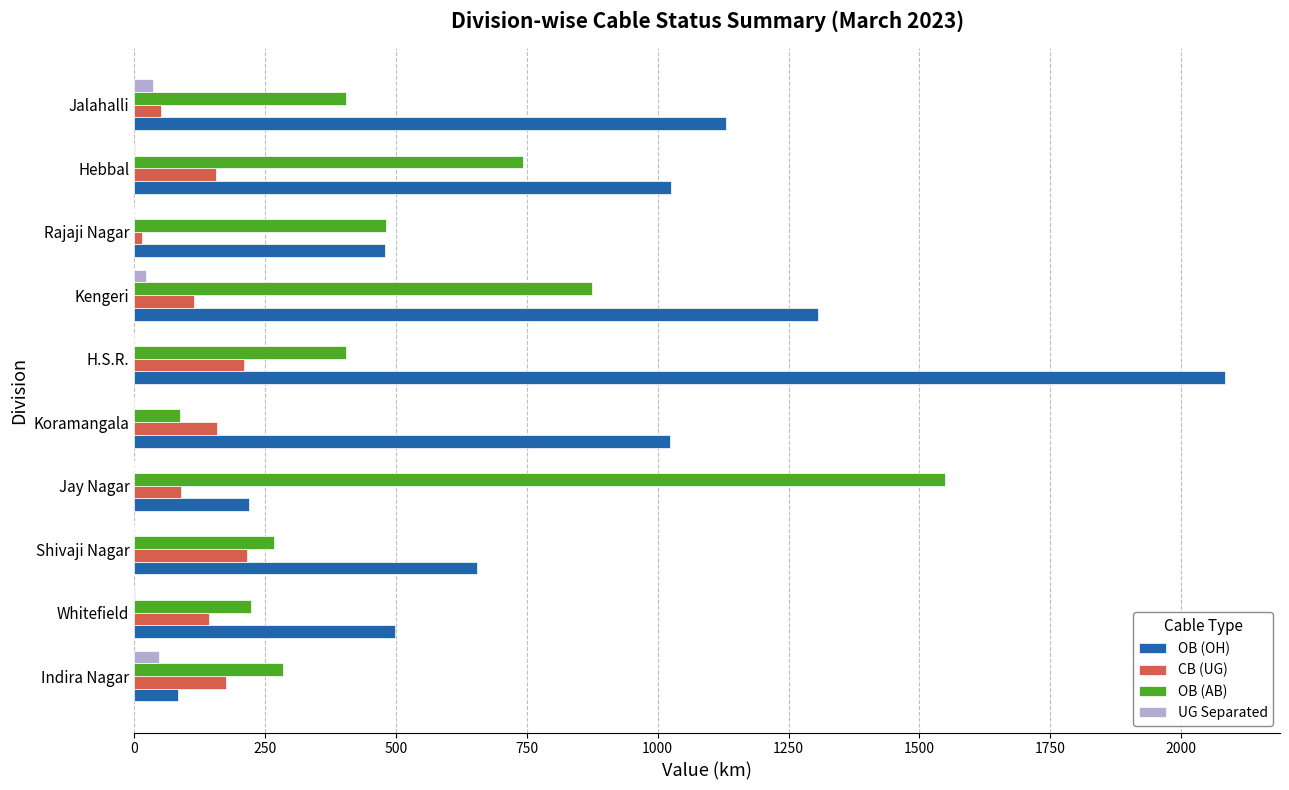

True or false: OB (AB) has a value of 2653.8 at Jay Nagar.

False